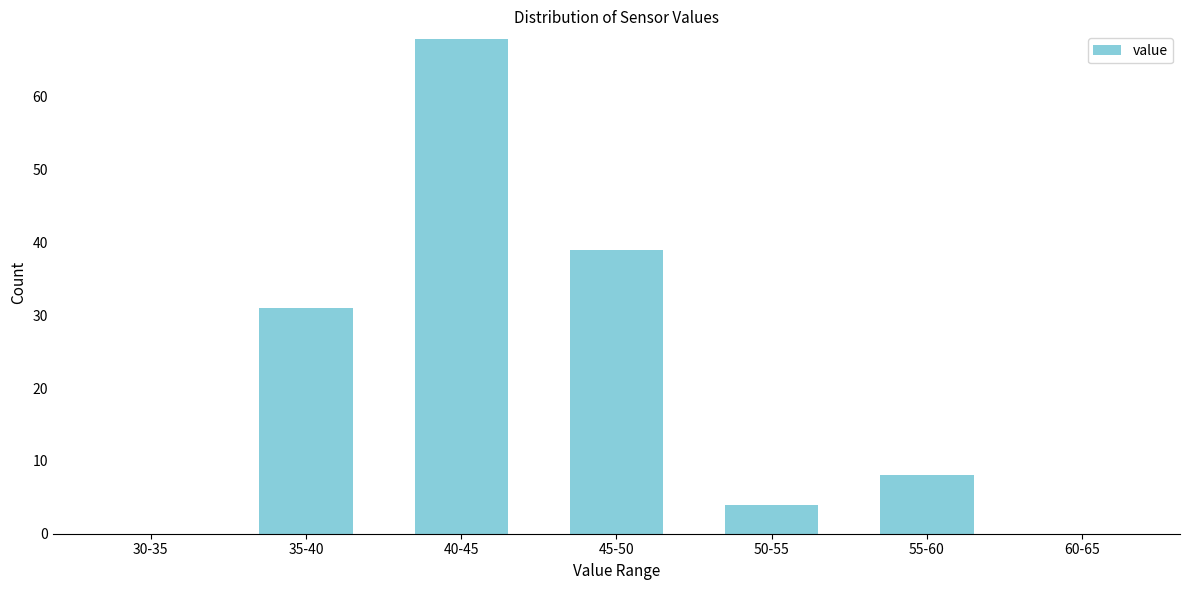

Reading left to right, transcribe all the data shown in this chart.

30-35=0	35-40=31	40-45=68	45-50=39	50-55=4	55-60=8	60-65=0